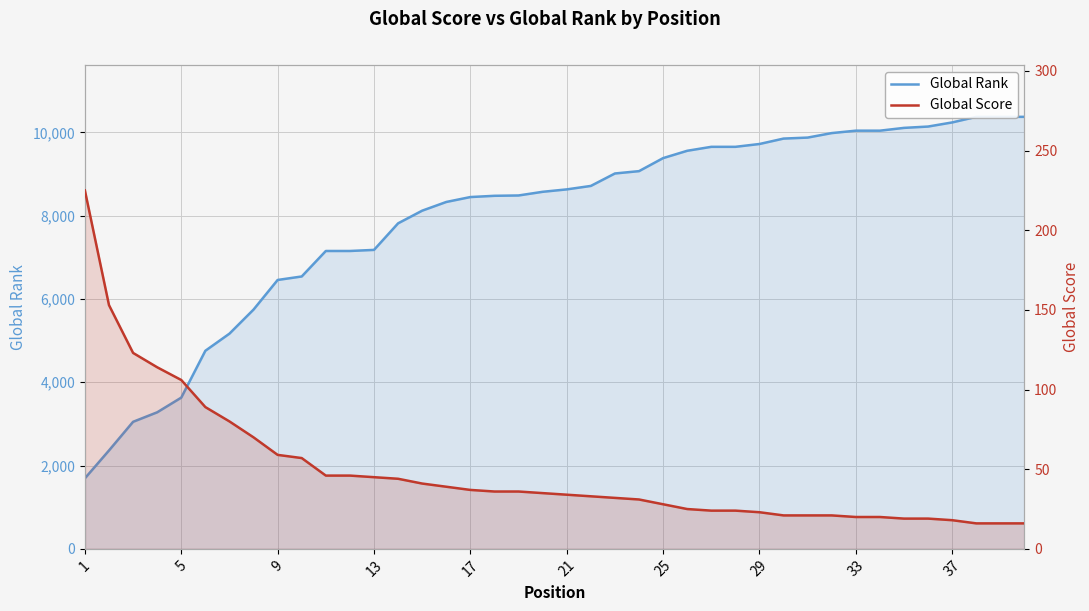

Rank the series by their maximum value, from highest to lowest.

Global Rank, Global Score